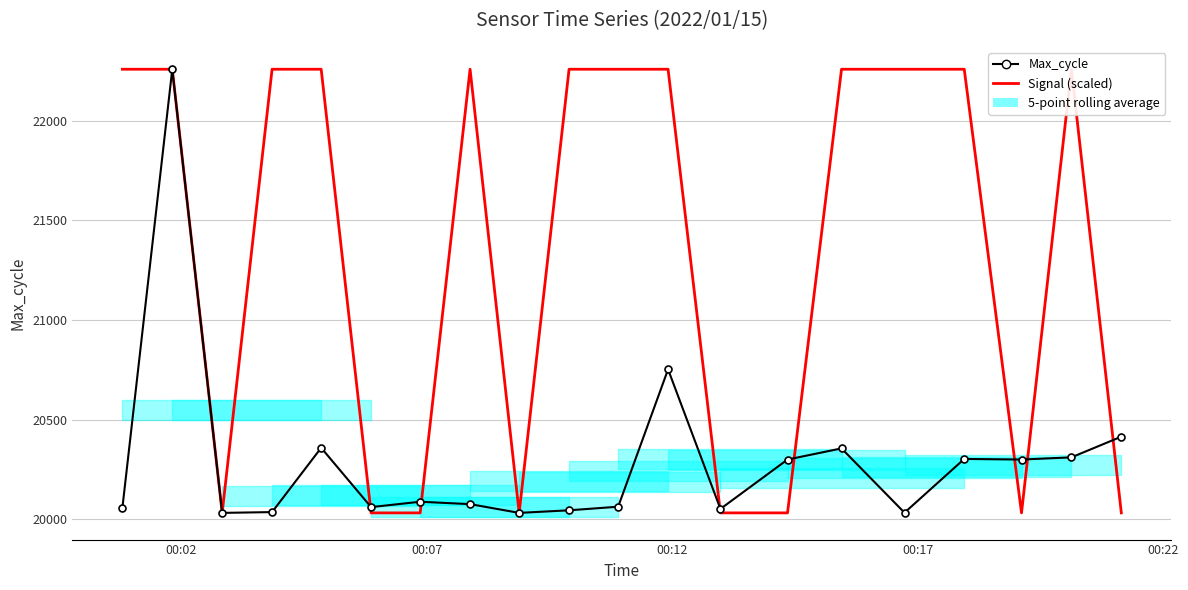

At how many categories does at least one series exceed 22232?

12